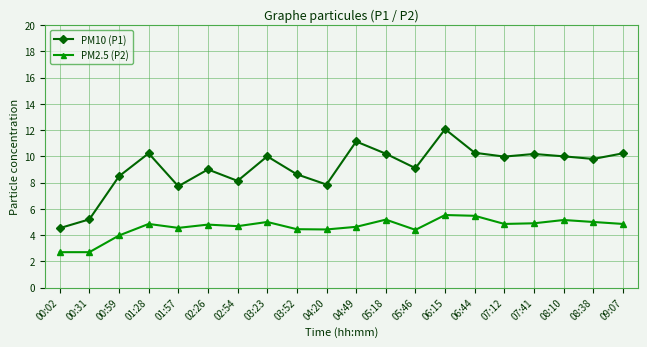

What is the difference between the highest and lowest values at 04:49?

6.5